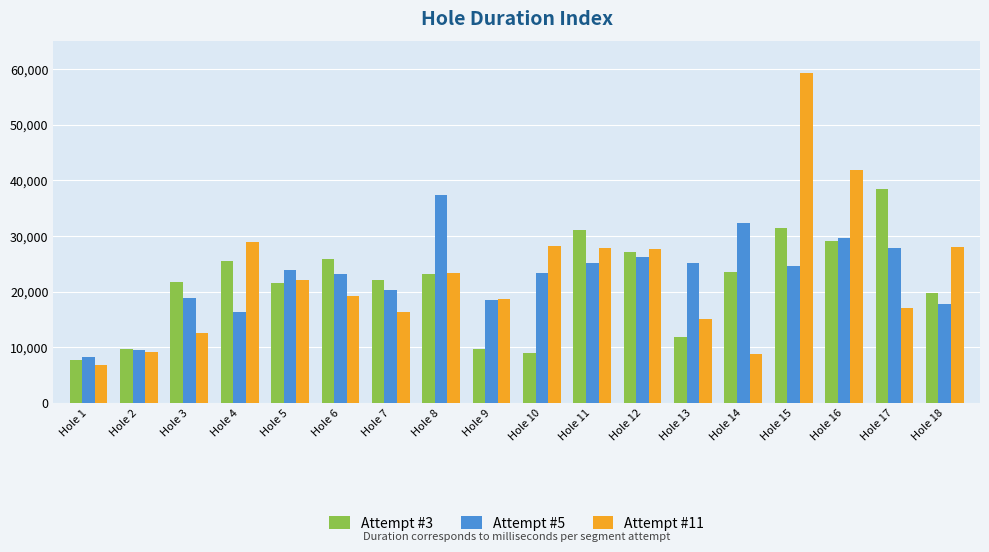

How many bars are there in each group?

3